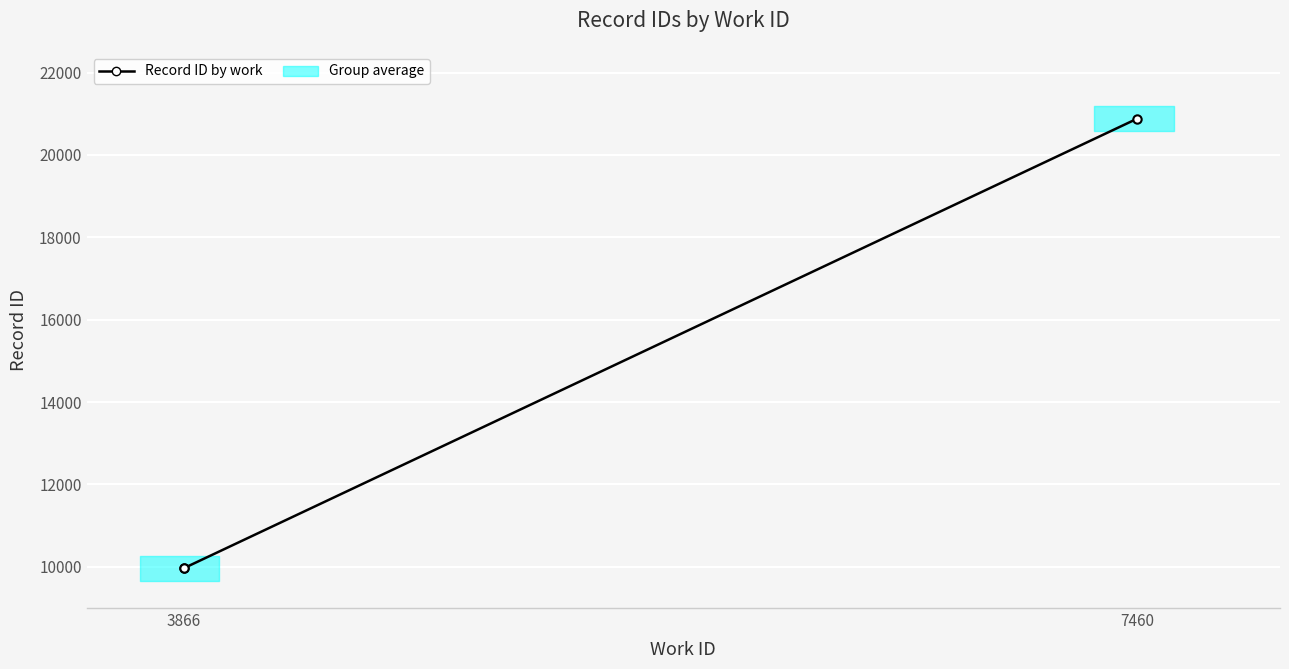

What is the value of the 2nd point from the left?

9963